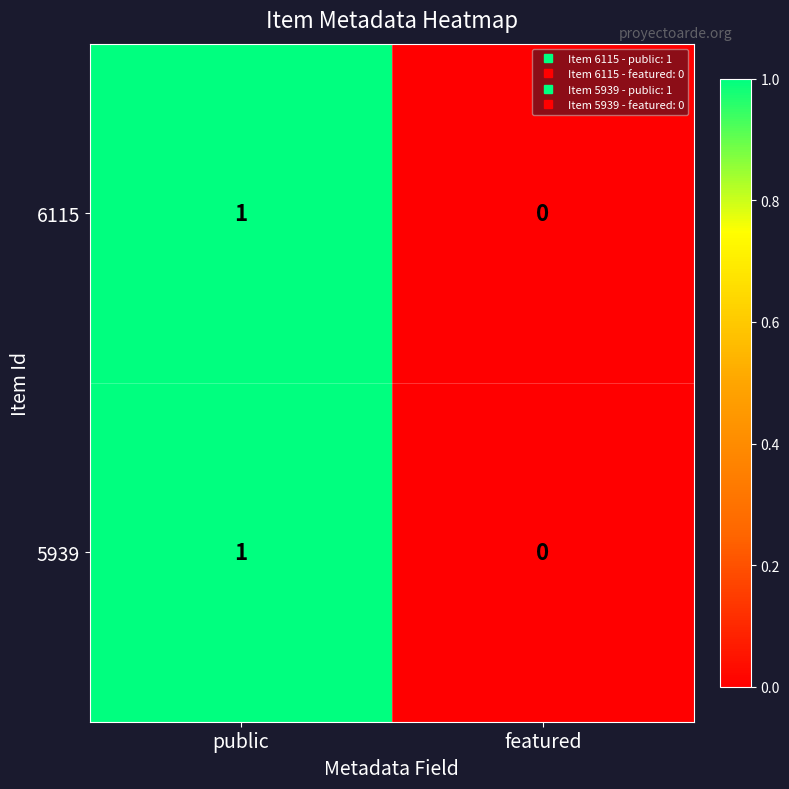

Reading left to right, transcribe all the data shown in this chart.

6115: public=1	featured=0
5939: public=1	featured=0